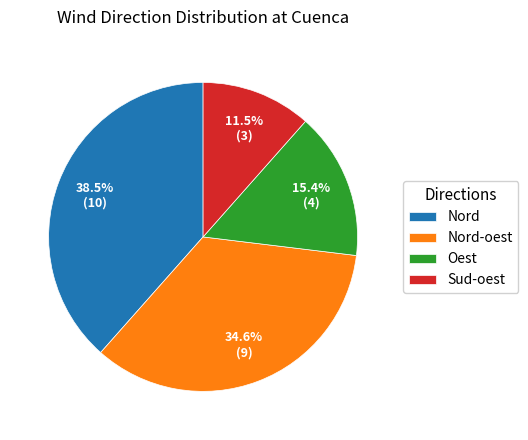

Which has a higher value, Sud-oest or Nord?

Nord